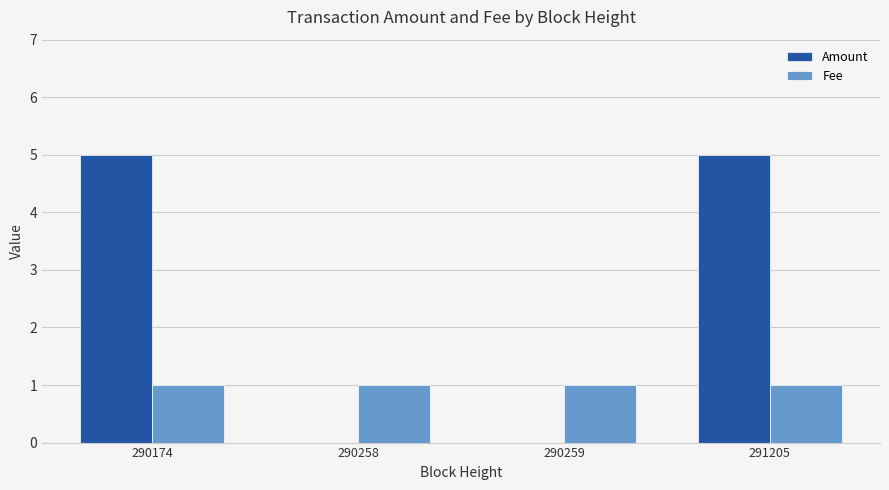

How many groups of bars are there?

4